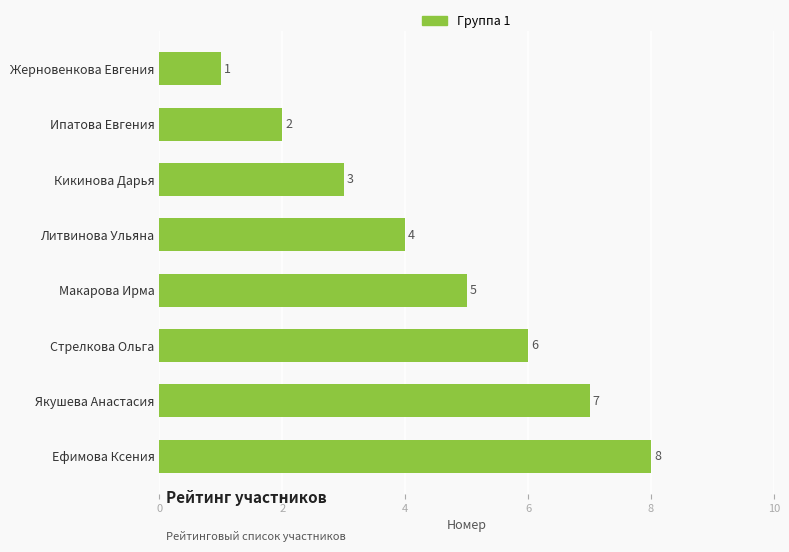

What is the smallest value displayed?

1